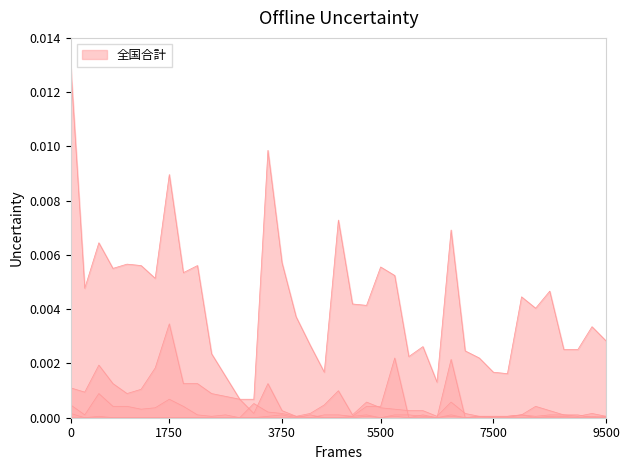

How many data points does each series have?

39